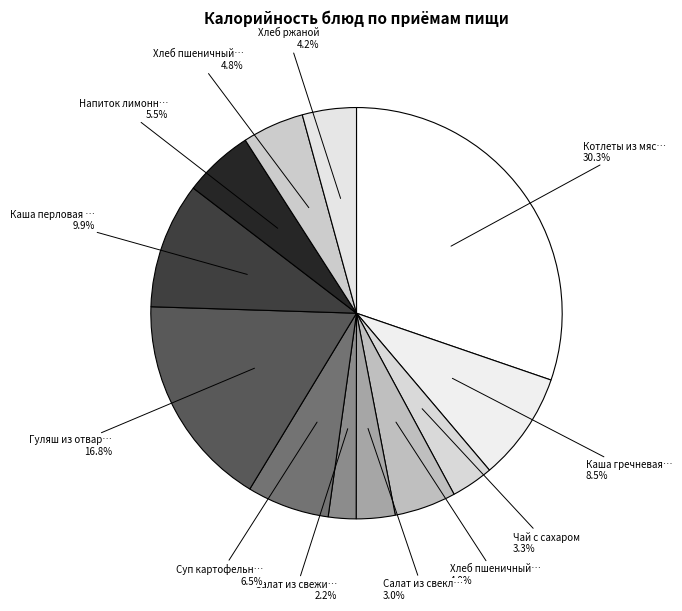

What is the smallest slice in the pie chart?

Салат из свежих огурцов